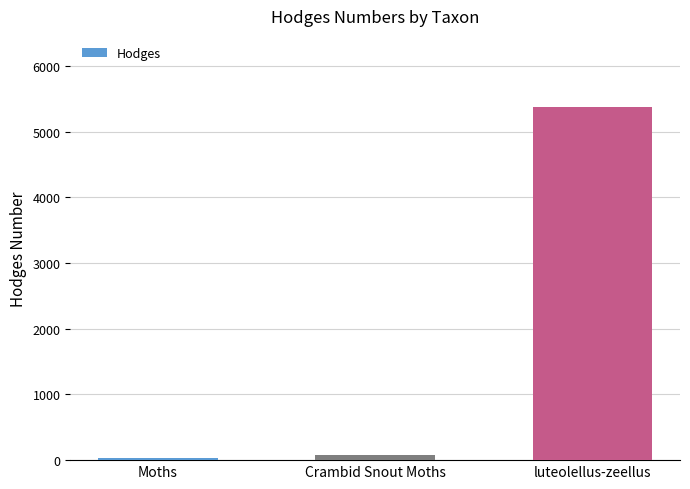

How many data points does each series have?

3